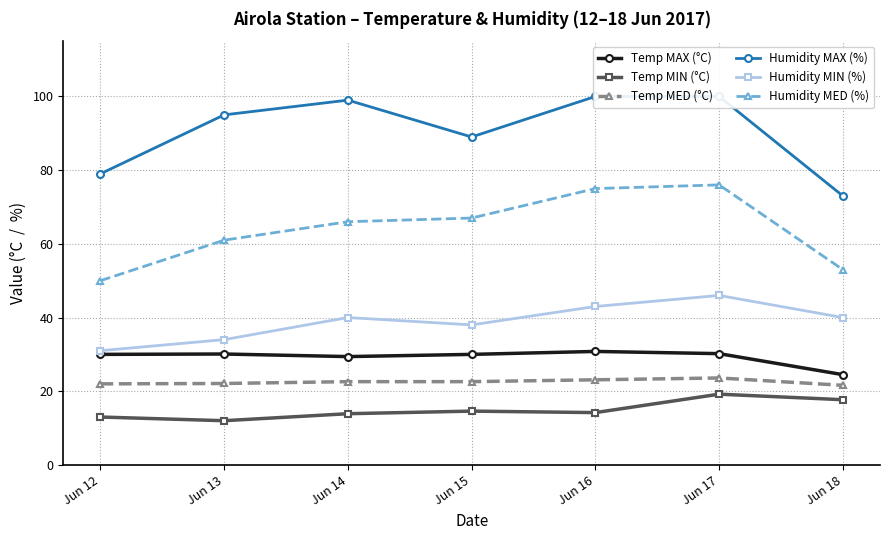

Reading right to left, transcribe all the data shown in this chart.

Temp MAX (°C): 24.5	30.2	30.8	30.0	29.4	30.1	30.0
Temp MIN (°C): 17.7	19.2	14.2	14.6	13.9	12.0	13.0
Temp MED (°C): 21.6	23.6	23.1	22.6	22.6	22.1	22.0
Humidity MAX (%): 73.0	100.0	100.0	89.0	99.0	95.0	79.0
Humidity MIN (%): 40.0	46.0	43.0	38.0	40.0	34.0	31.0
Humidity MED (%): 53.0	76.0	75.0	67.0	66.0	61.0	50.0